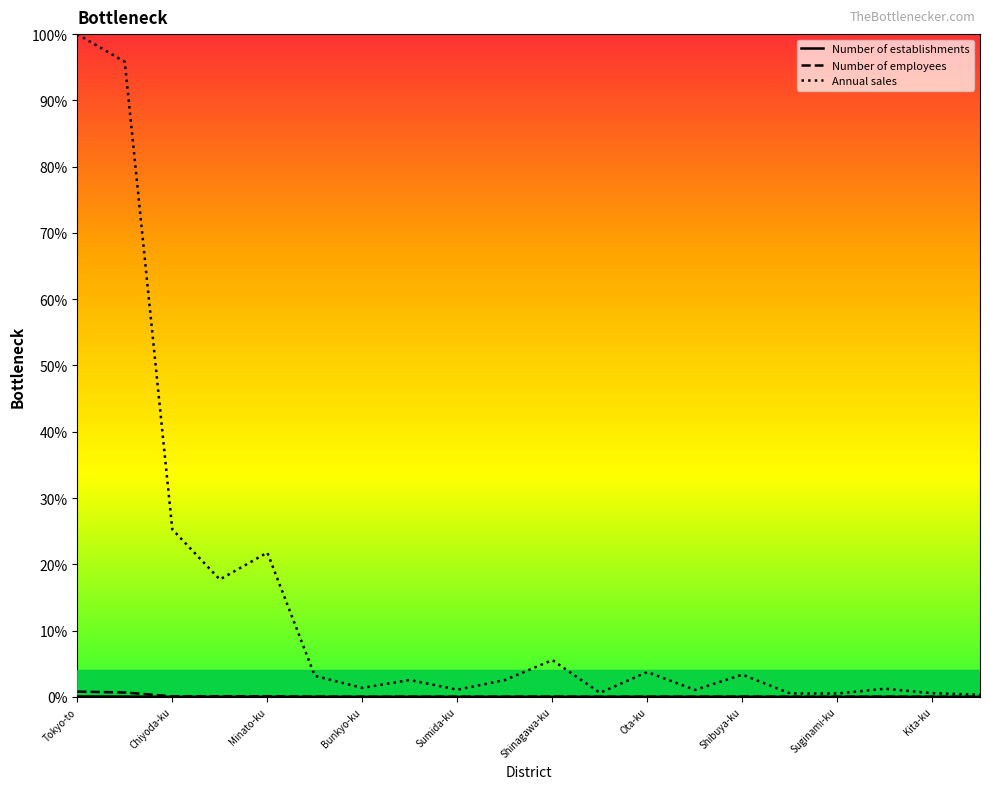

Does the chart display data point markers on the line(s)?

No